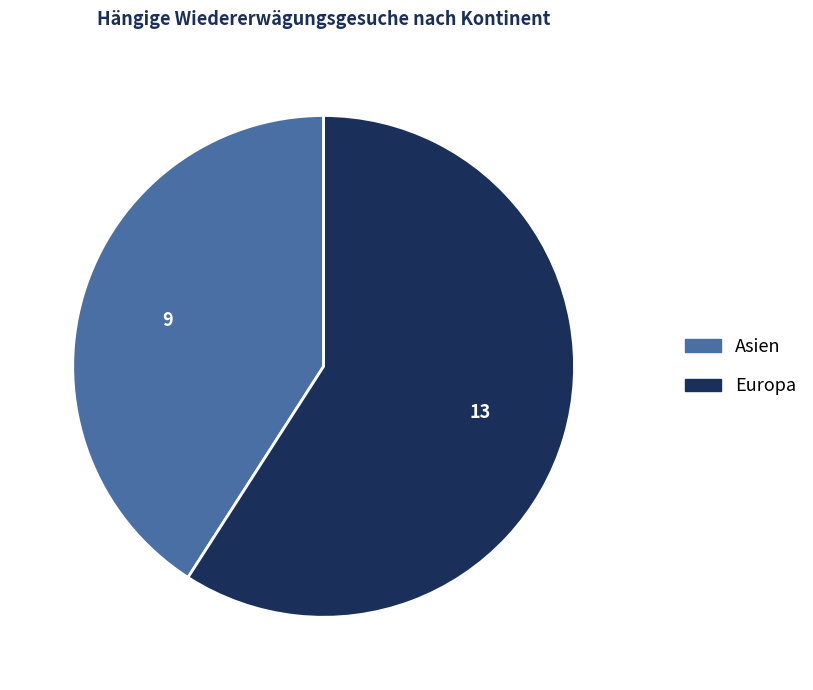

Is there any slice that represents more than half of the pie?

Yes